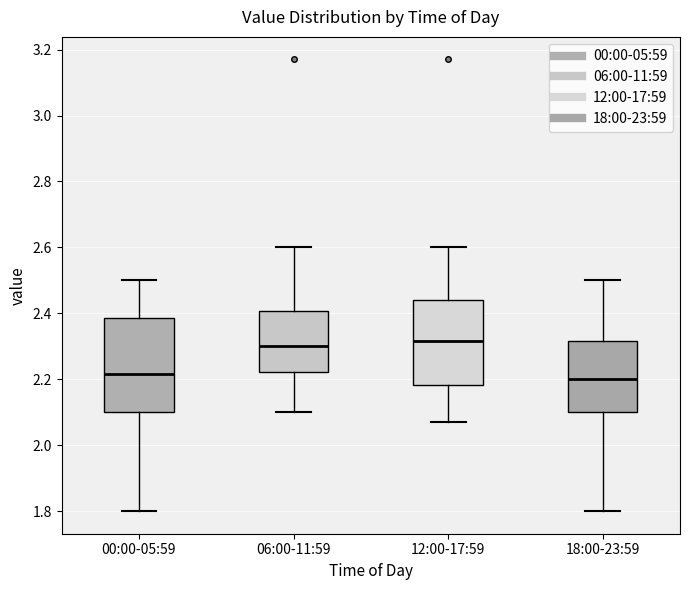

Which box is the tallest, from its lower edge to its upper edge?

00:00-05:59